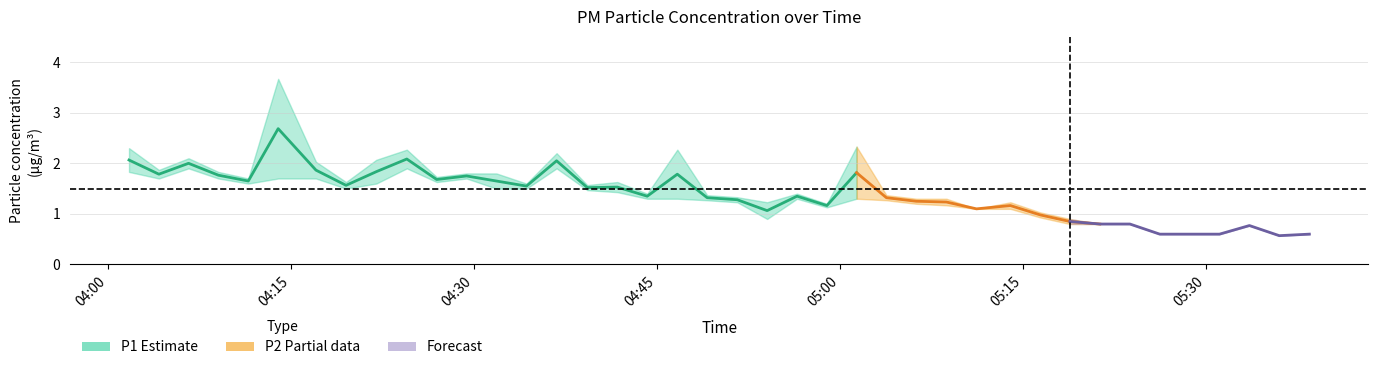

What is the difference between the highest and lowest values at 2022-12-07T04:56:29?

0.1